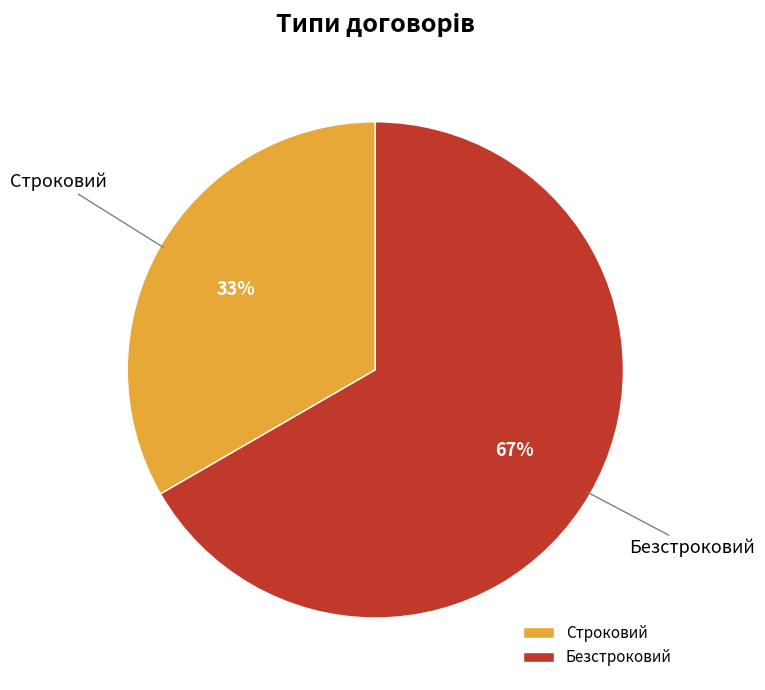

Is there a majority slice in this chart?

Yes